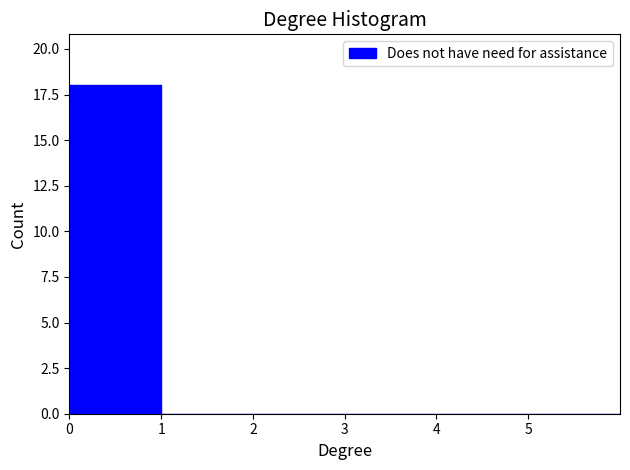

Over which range of the x-axis is the bar tallest?

0 to 1